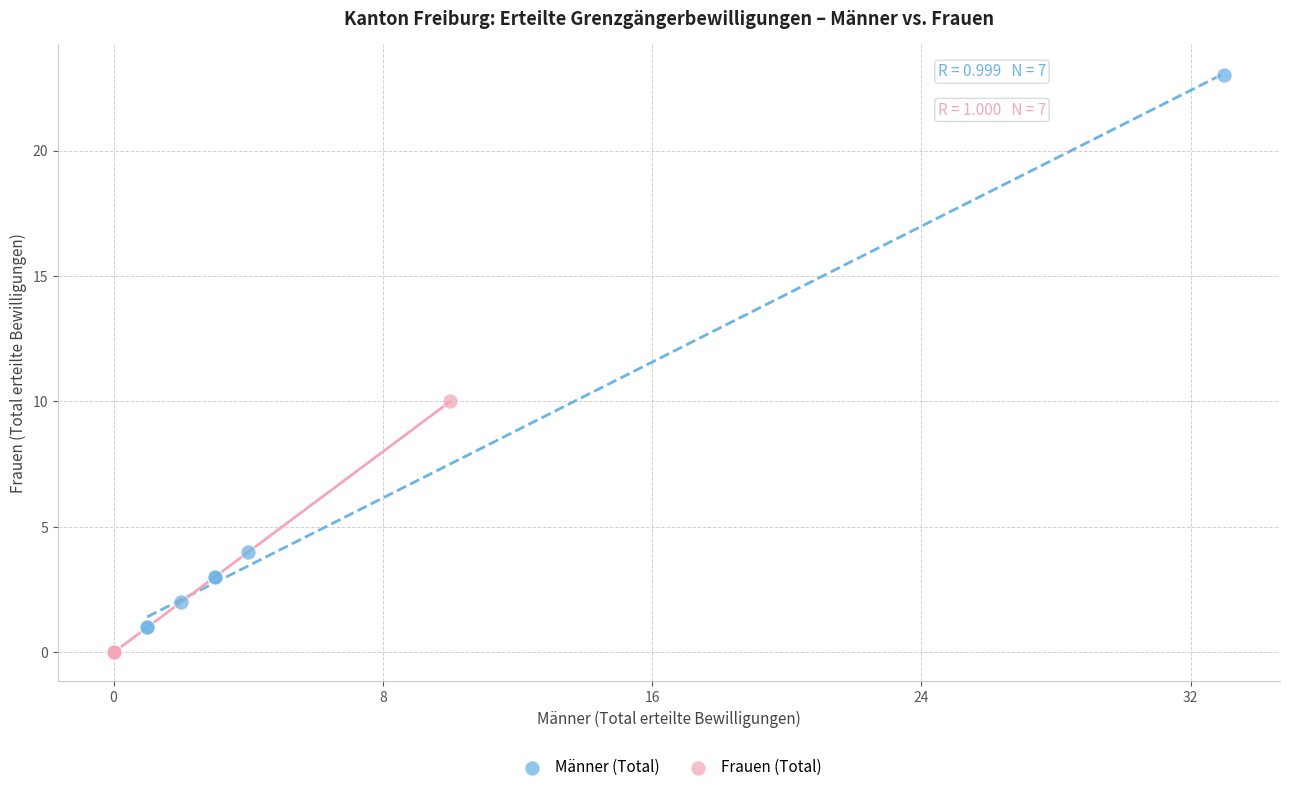

Which series has the widest spread of Y values?

Männer (Total)